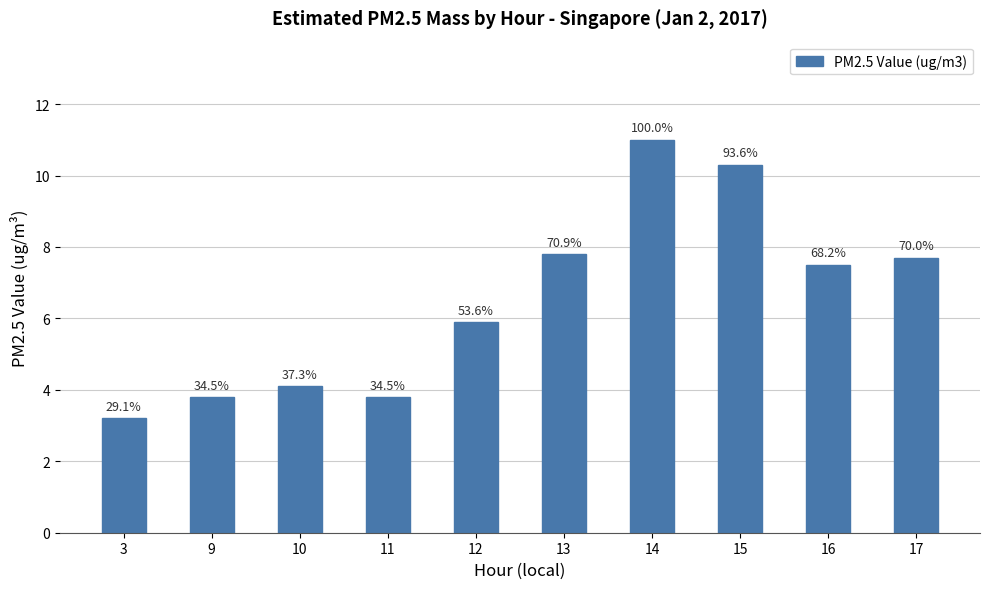

How many bars are there in total?

10